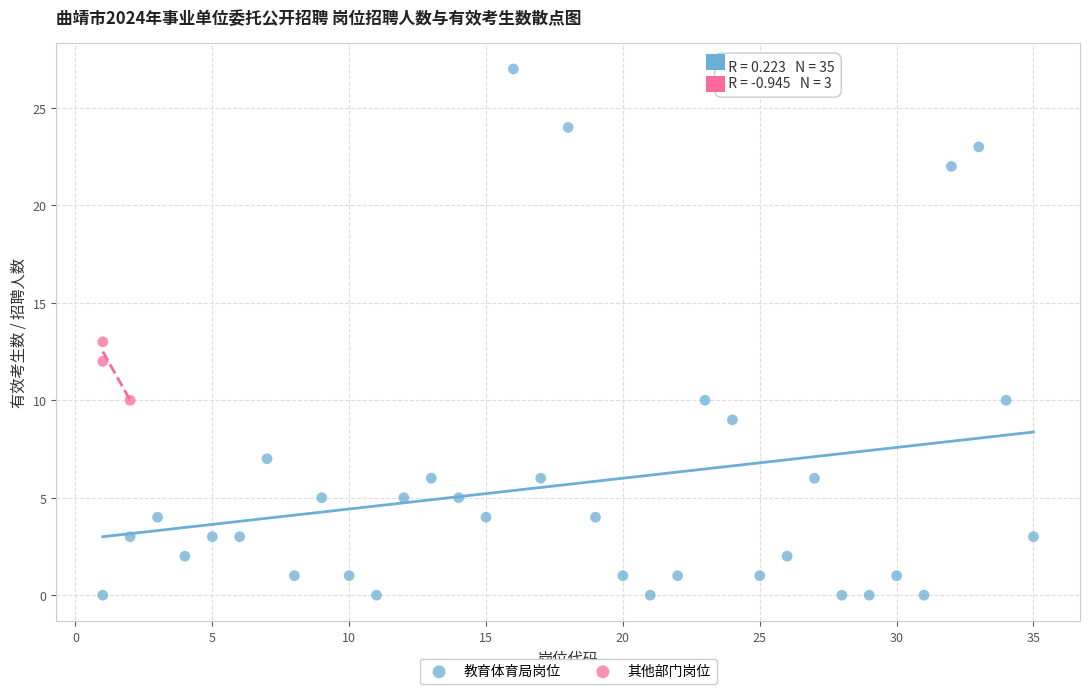

Which series reaches the maximum Y coordinate?

教育体育局岗位